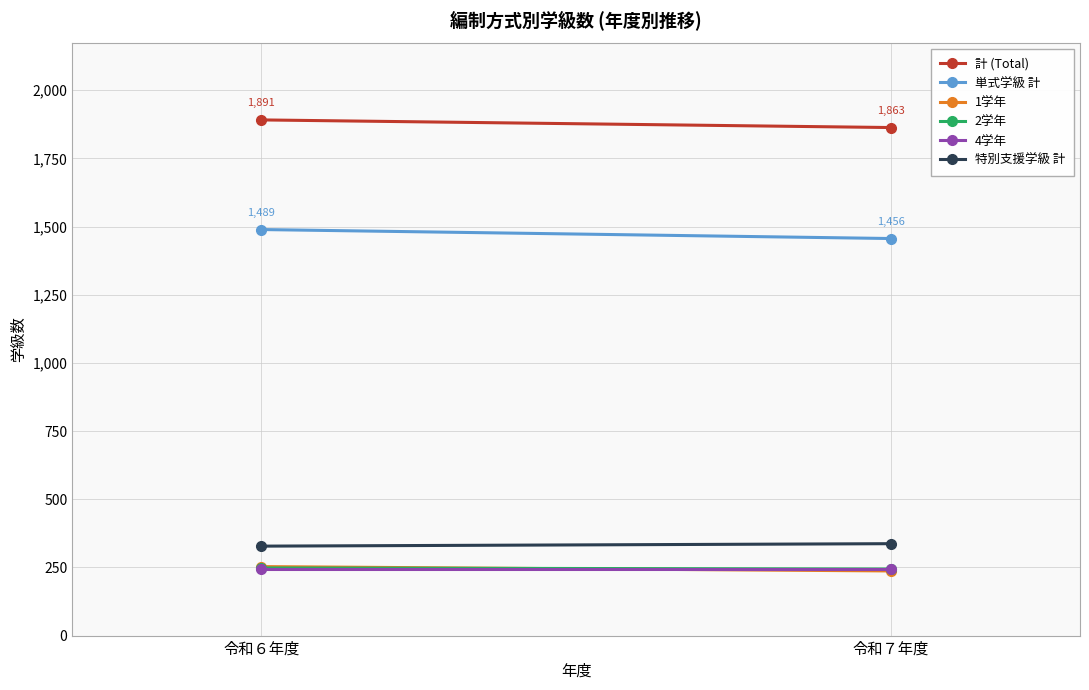

Reading right to left, extract all data points from this chart.

計 (Total): 令和７年度=1863	令和６年度=1891
単式学級 計: 令和７年度=1456	令和６年度=1489
1学年: 令和７年度=237	令和６年度=253
2学年: 令和７年度=244	令和６年度=248
4学年: 令和７年度=244	令和６年度=244
特別支援学級 計: 令和７年度=337	令和６年度=328